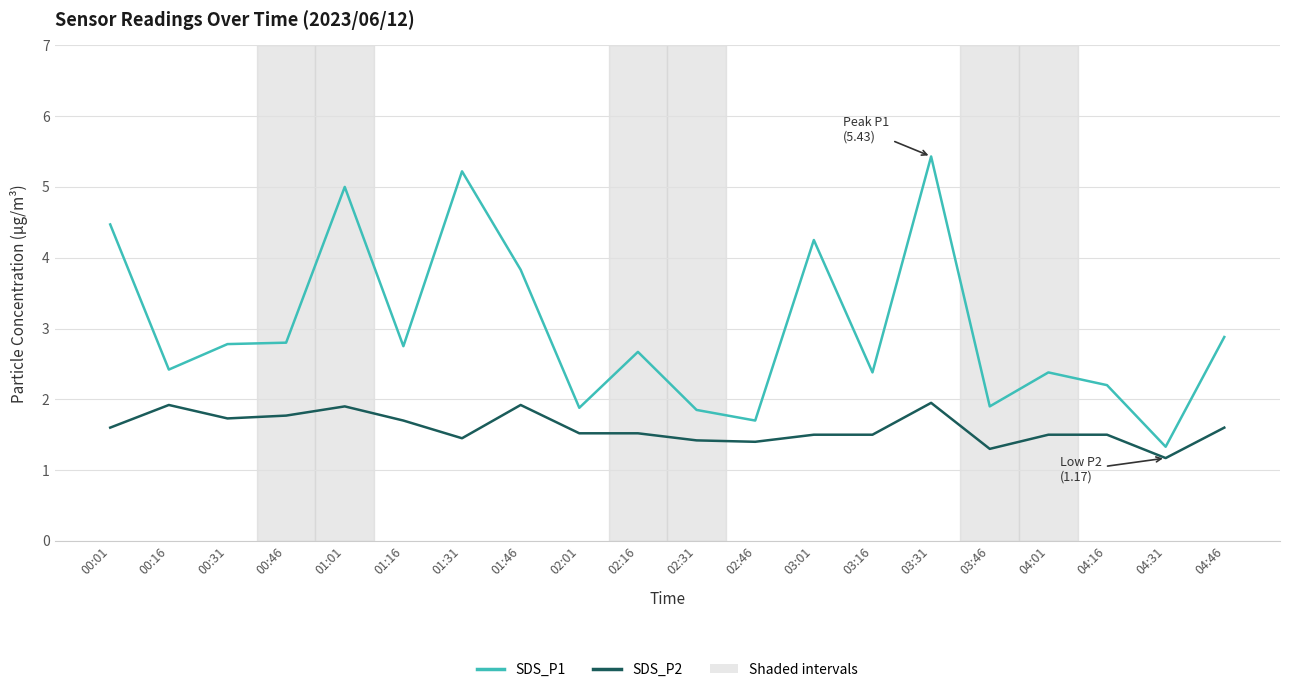

Which series has the largest total across all categories?

SDS_P1